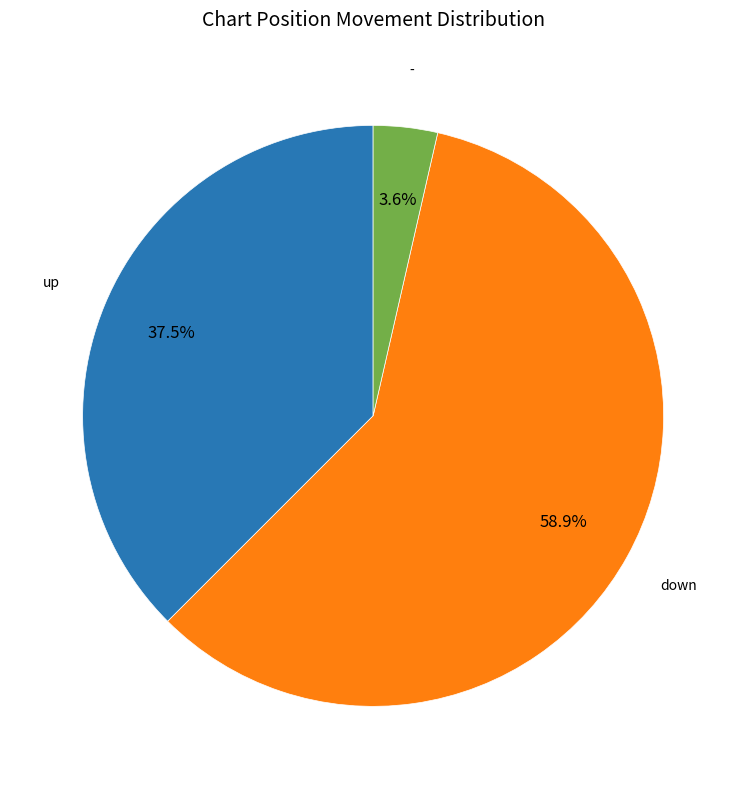

How many segments does this pie chart have?

3